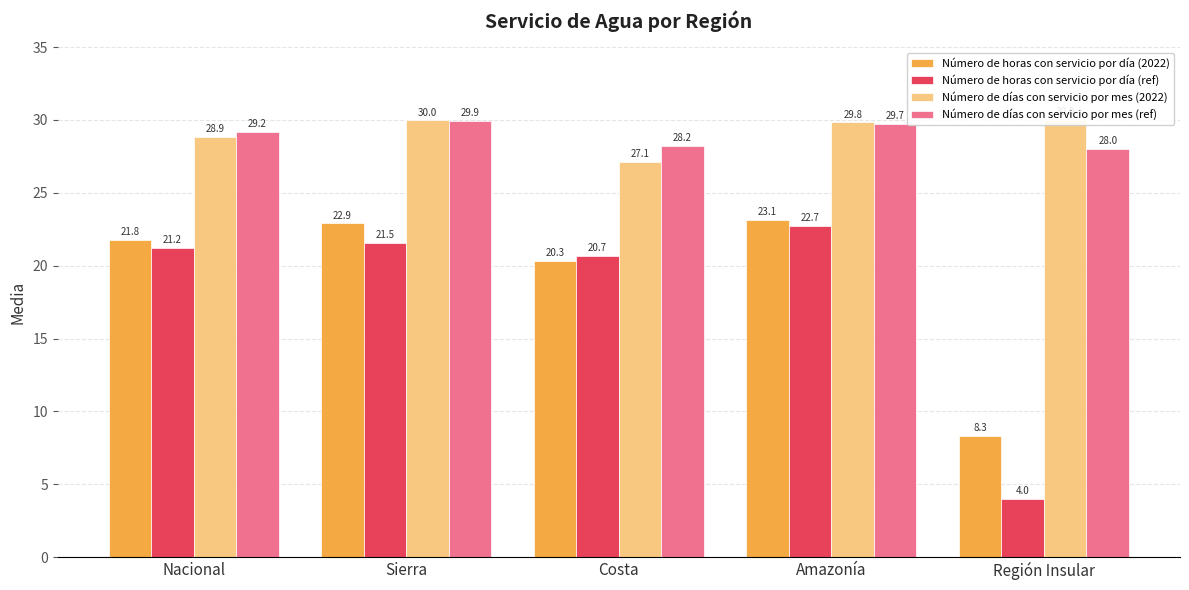

What is the label of the 4th bar from the left?

Amazonía